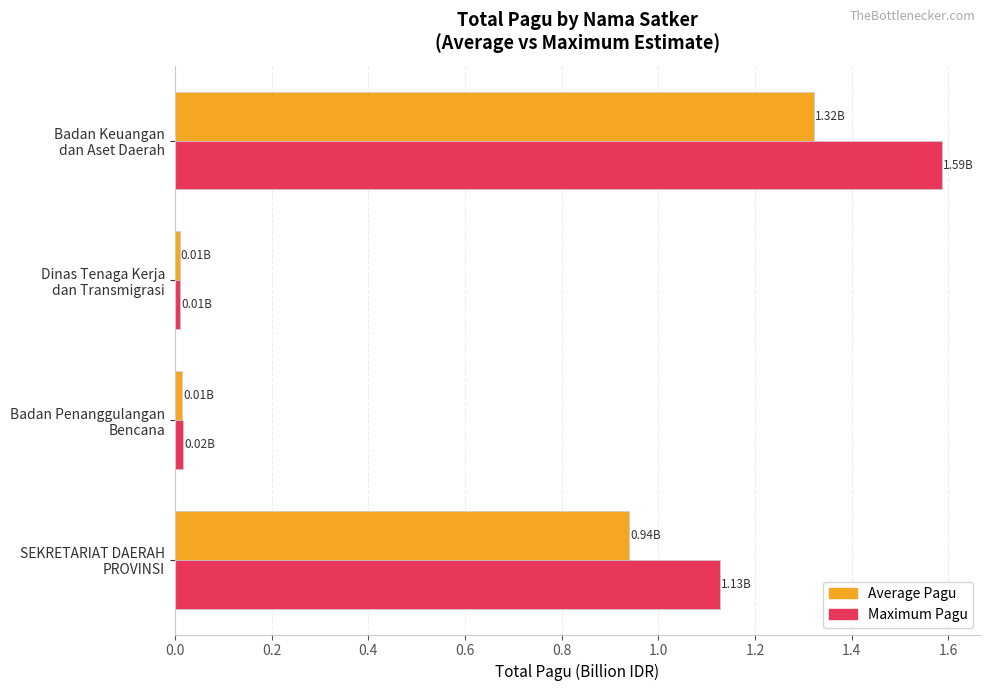

Which series has the largest range (max minus min)?

Maximum Pagu